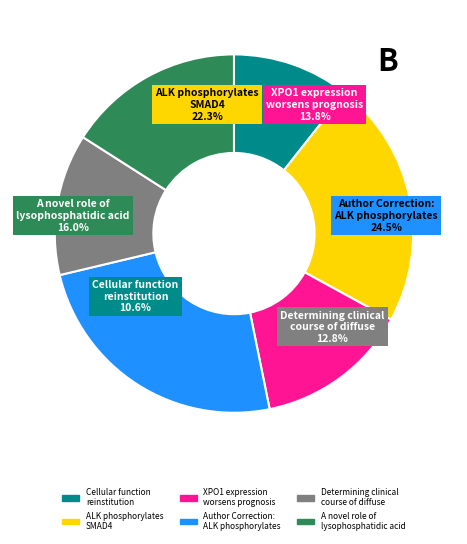

Which category has the smallest portion of the pie?

Cellular function reinstitution